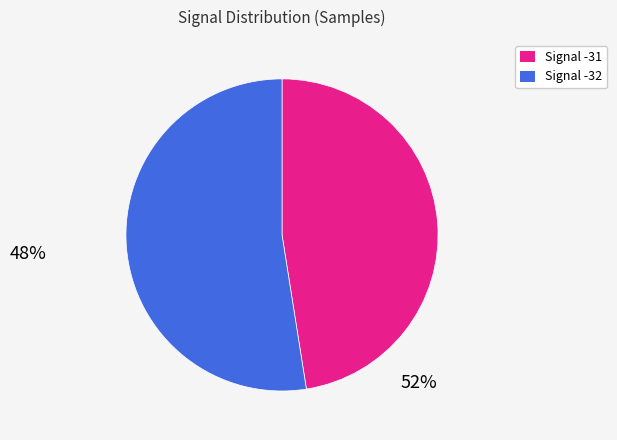

Is there any slice that represents more than half of the pie?

Yes